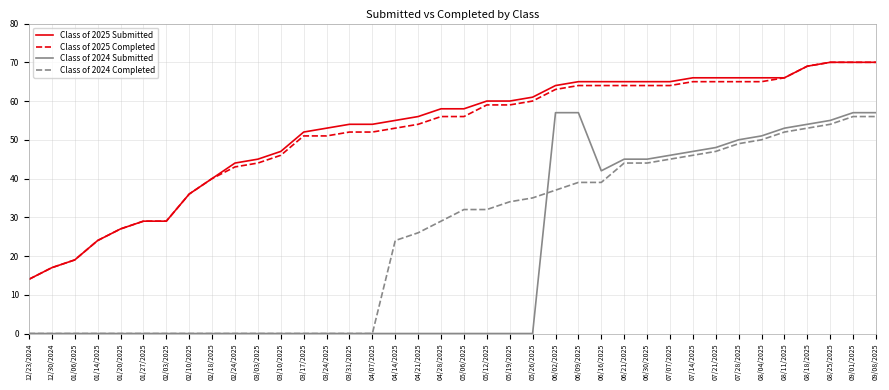

How many distinct data groups are displayed?

4